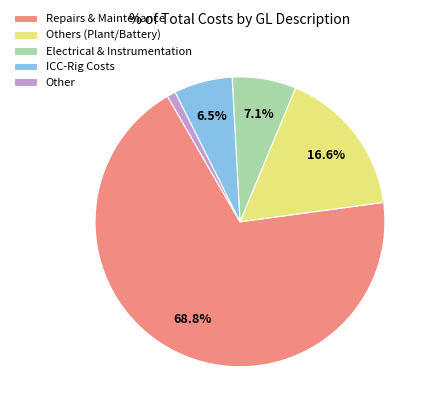

Rank the categories by value from lowest to highest.

Other, ICC-Rig Costs, Electrical & Instrumentation, Others (Plant/Battery), Repairs & Maintenance